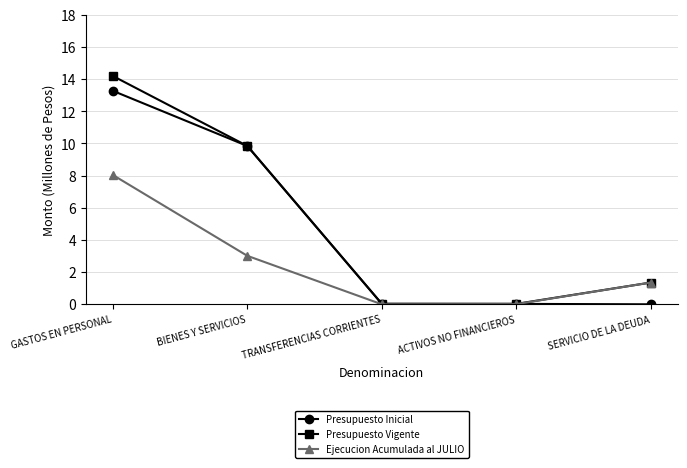

How many interior local valleys does the Ejecucion Acumulada al JULIO series have?

1